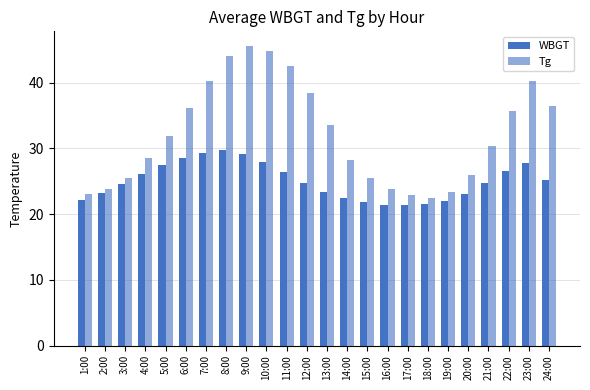

What is the value of the Tg bar at the 19th from the left?

23.3